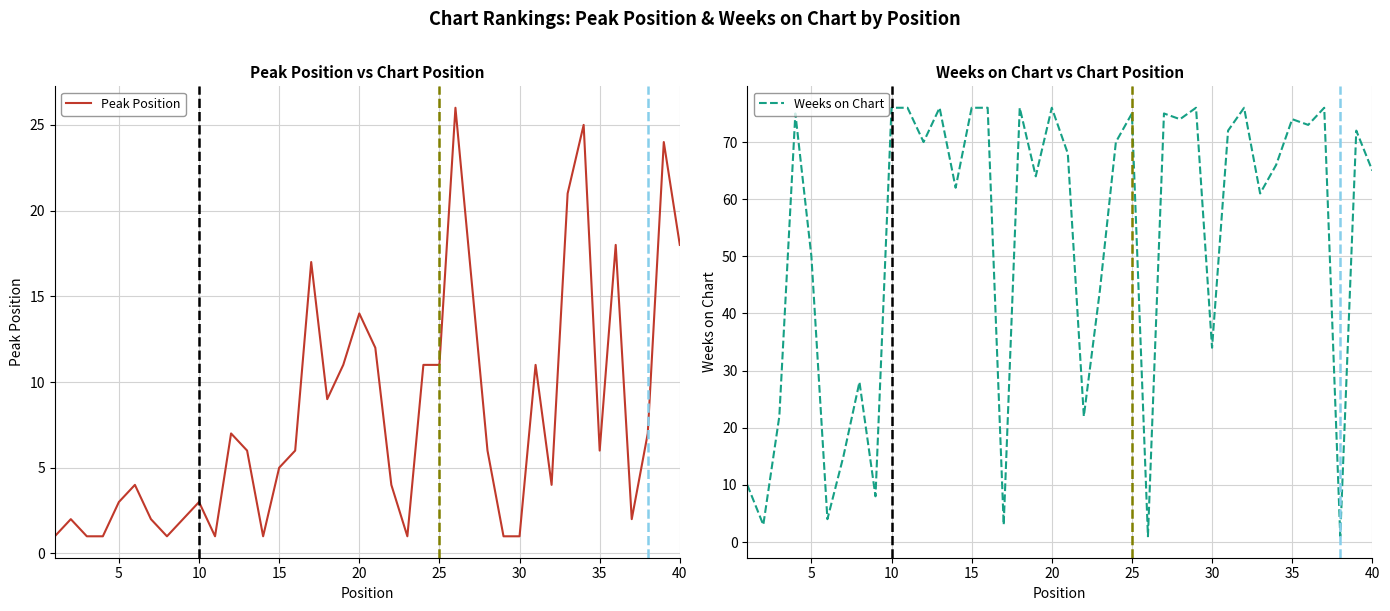

What is the smallest value displayed?

1